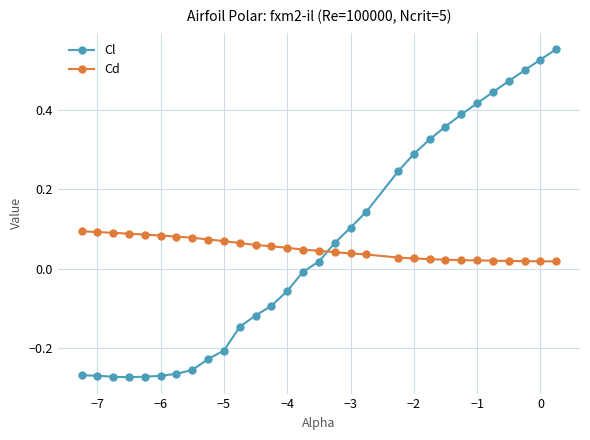

List the series in order of their peak value, lowest first.

Cd, Cl